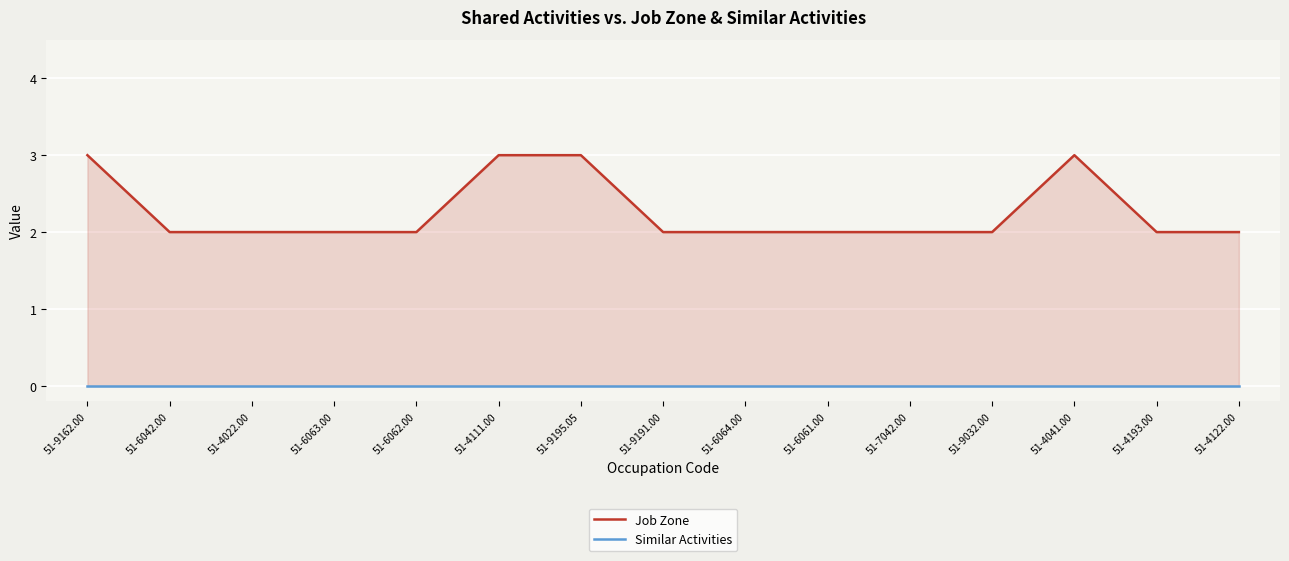

List the series in order of their overall mean, lowest first.

Similar Activities, Job Zone